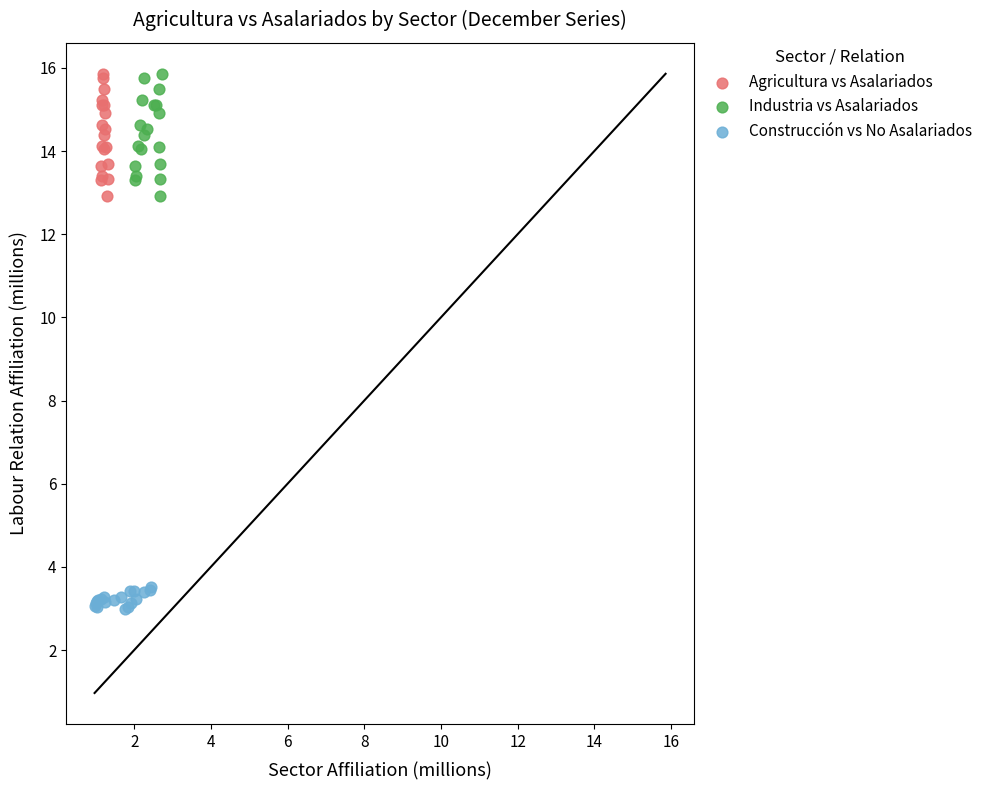

Which series reaches the minimum Y coordinate?

Construcción vs No Asalariados